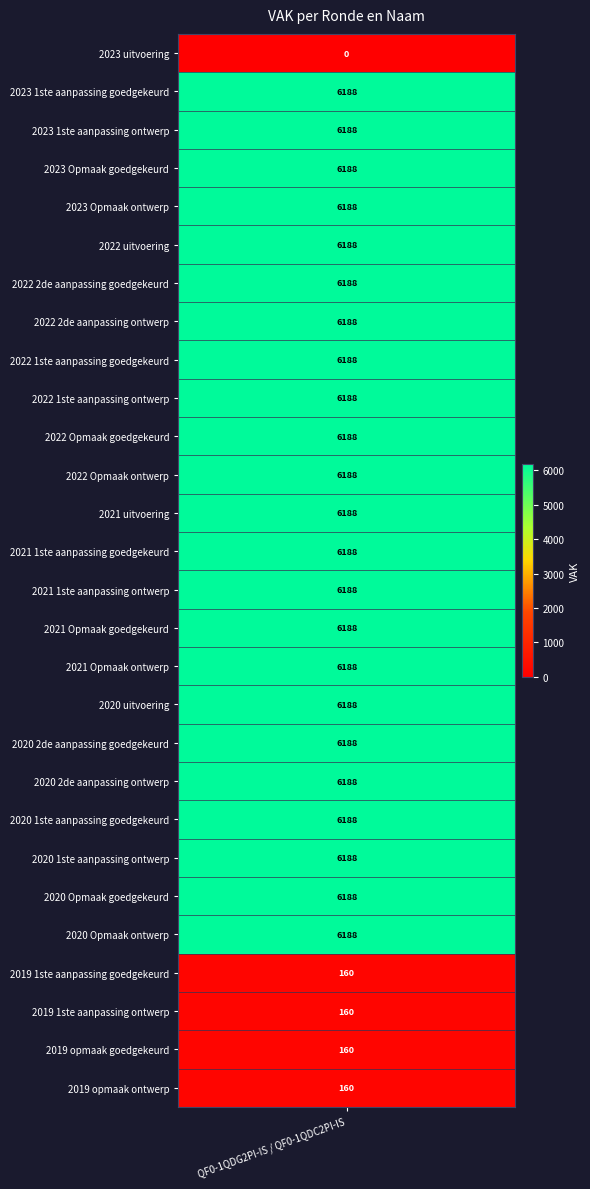

Reading left to right, what are all the values shown in this chart?

2023 uitvoering=0	2023 1ste aanpassing goedgekeurd=6188	2023 1ste aanpassing ontwerp=6188	2023 Opmaak goedgekeurd=6188	2023 Opmaak ontwerp=6188	2022 uitvoering=6188	2022 2de aanpassing goedgekeurd=6188	2022 2de aanpassing ontwerp=6188	2022 1ste aanpassing goedgekeurd=6188	2022 1ste aanpassing ontwerp=6188	2022 Opmaak goedgekeurd=6188	2022 Opmaak ontwerp=6188	2021 uitvoering=6188	2021 1ste aanpassing goedgekeurd=6188	2021 1ste aanpassing ontwerp=6188	2021 Opmaak goedgekeurd=6188	2021 Opmaak ontwerp=6188	2020 uitvoering=6188	2020 2de aanpassing goedgekeurd=6188	2020 2de aanpassing ontwerp=6188	2020 1ste aanpassing goedgekeurd=6188	2020 1ste aanpassing ontwerp=6188	2020 Opmaak goedgekeurd=6188	2020 Opmaak ontwerp=6188	2019 1ste aanpassing goedgekeurd=160	2019 1ste aanpassing ontwerp=160	2019 opmaak goedgekeurd=160	2019 opmaak ontwerp=160